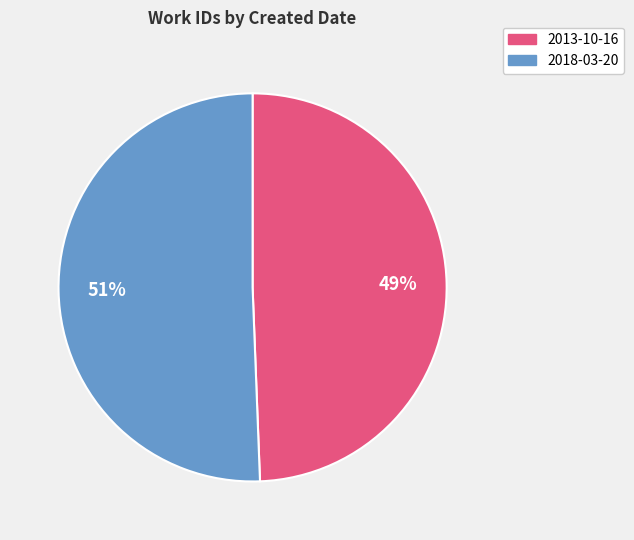

How many slices are in this pie chart?

2